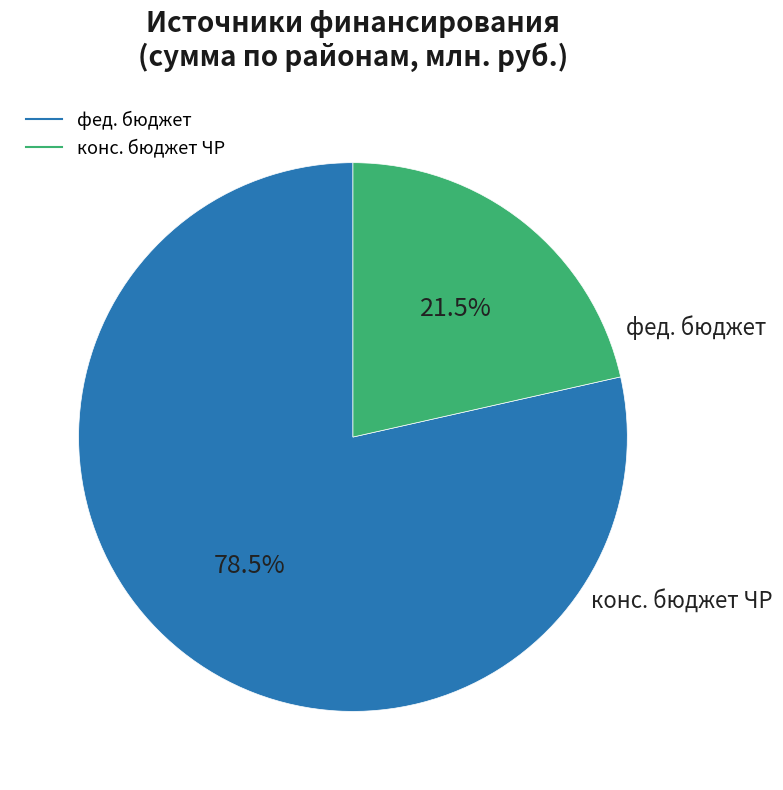

Is there any slice that represents more than half of the pie?

Yes